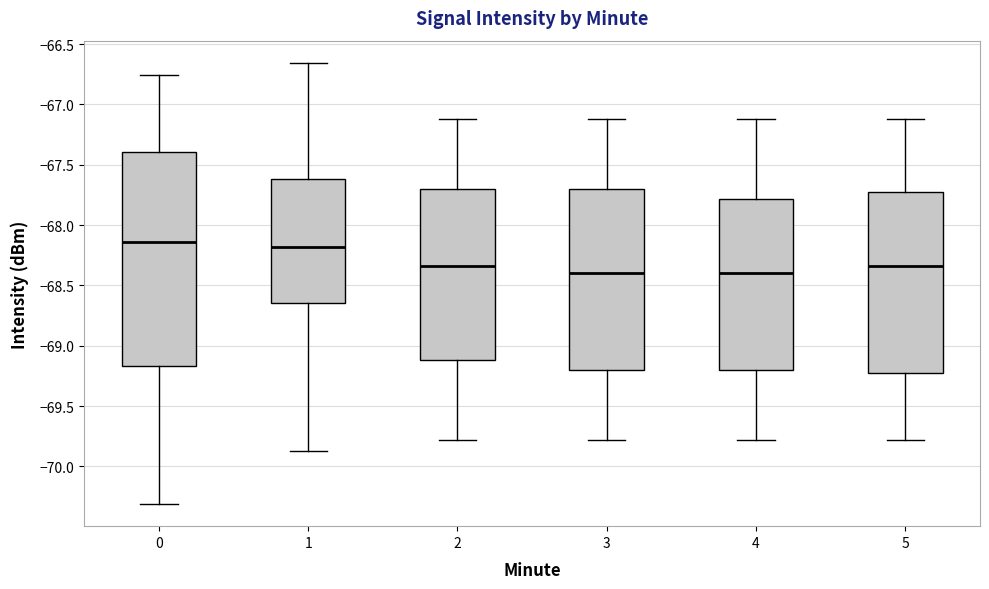

Reading left to right, read every box against the y-axis: the position of its median line, the range the box covers, and the ends of its whiskers. The values are not printed on the chart, so give them approximately, as read against the axis.

0: median -68.15, box -69.15 to -67.40, whiskers -70.30 to -66.75
1: median -68.20, box -68.65 to -67.60, whiskers -69.85 to -66.65
2: median -68.35, box -69.10 to -67.70, whiskers -69.80 to -67.10
3: median -68.40, box -69.20 to -67.70, whiskers -69.80 to -67.10
4: median -68.40, box -69.20 to -67.80, whiskers -69.80 to -67.10
5: median -68.35, box -69.25 to -67.70, whiskers -69.80 to -67.10